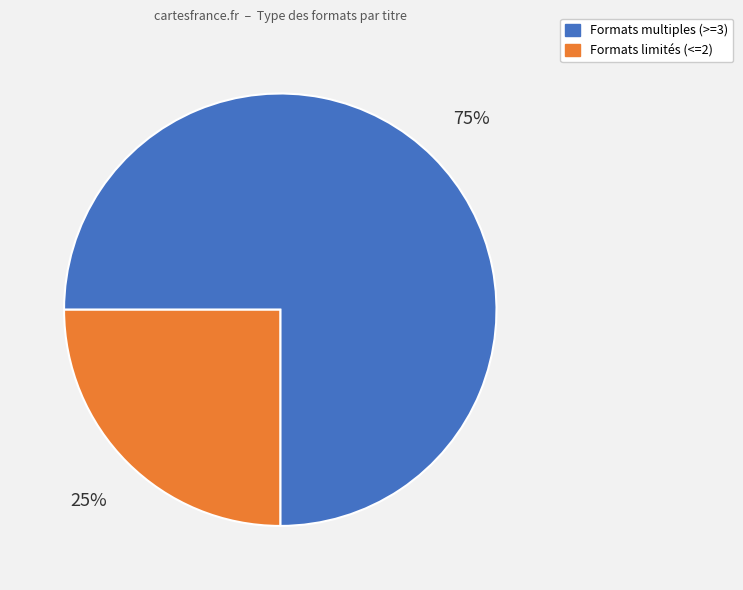

To the nearest percent, what is the average slice percentage?

50%